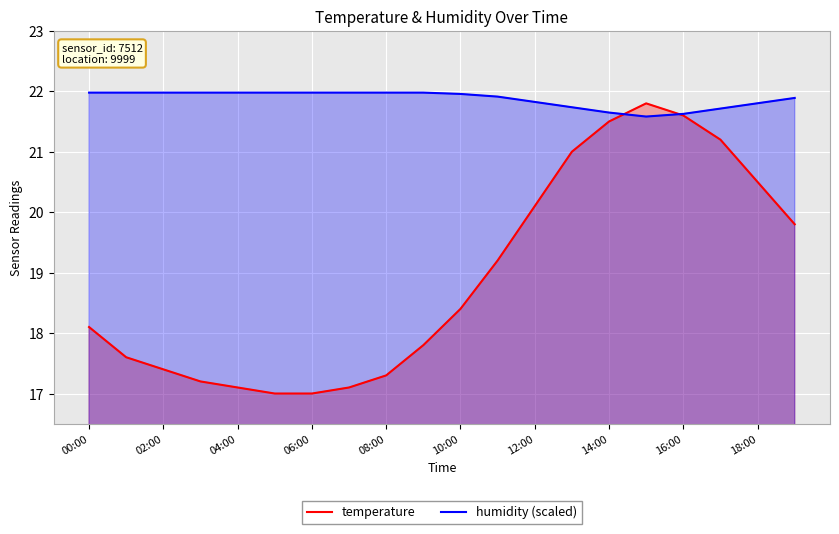

Where is the first local minimum for humidity (scaled)?

15